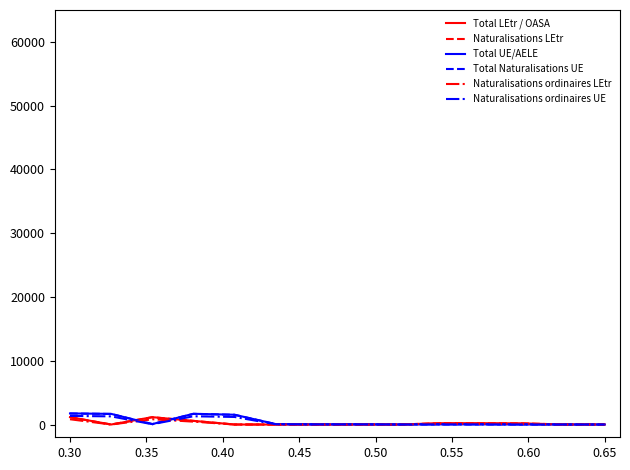

What is the greatest value displayed?

1739